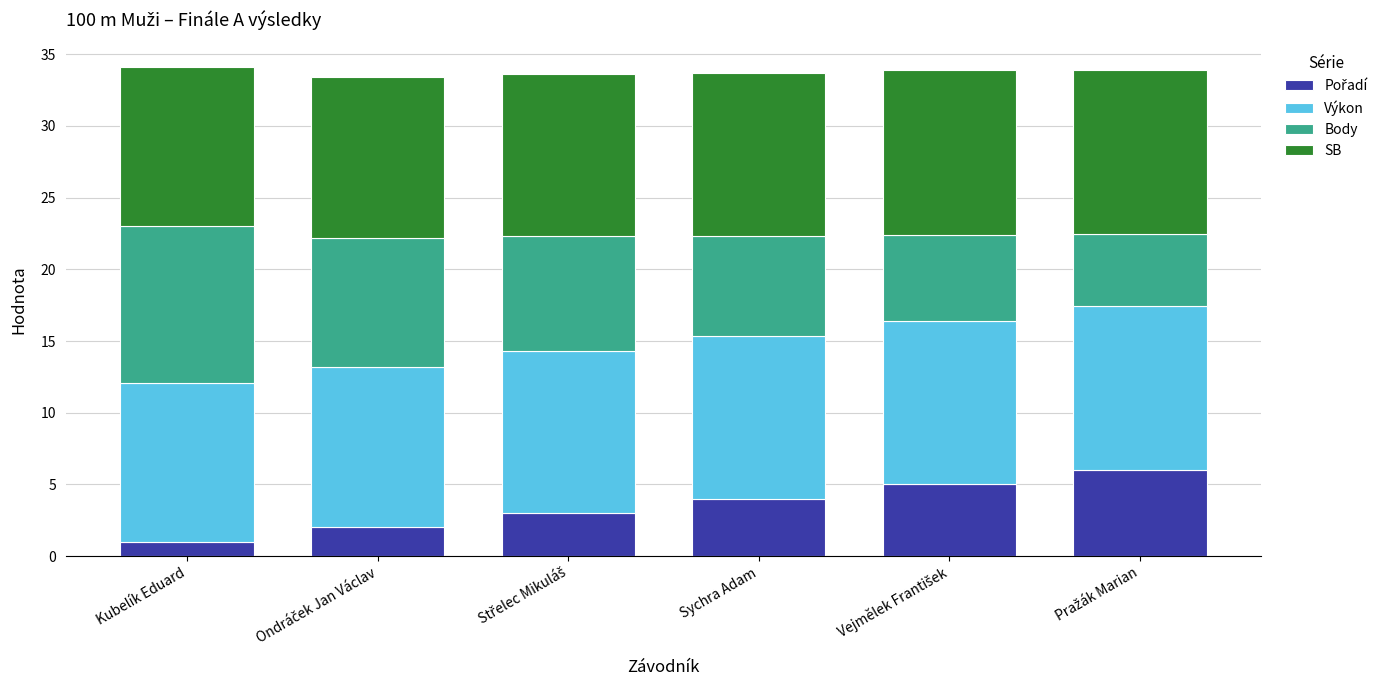

What is the difference between the second highest and minimum values in the Pořadí series?

4.0